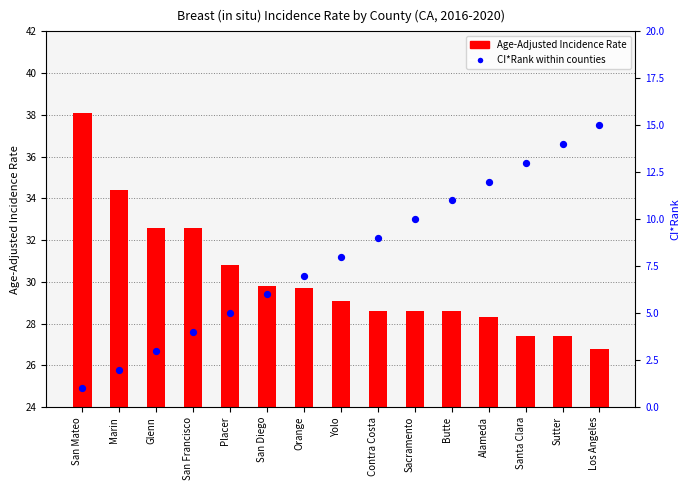

What are all the series names shown in the legend?

Age-Adjusted Incidence Rate, CI*Rank